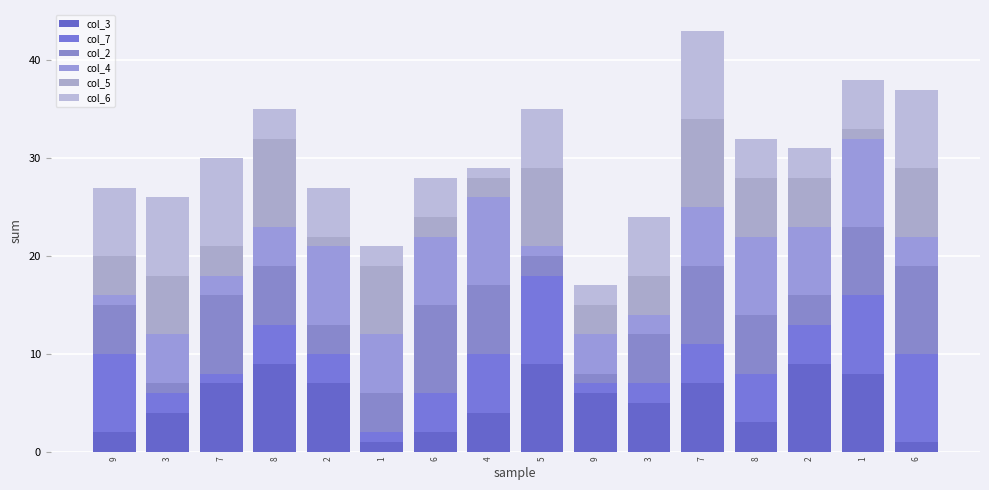

How many series are shown in this chart?

6